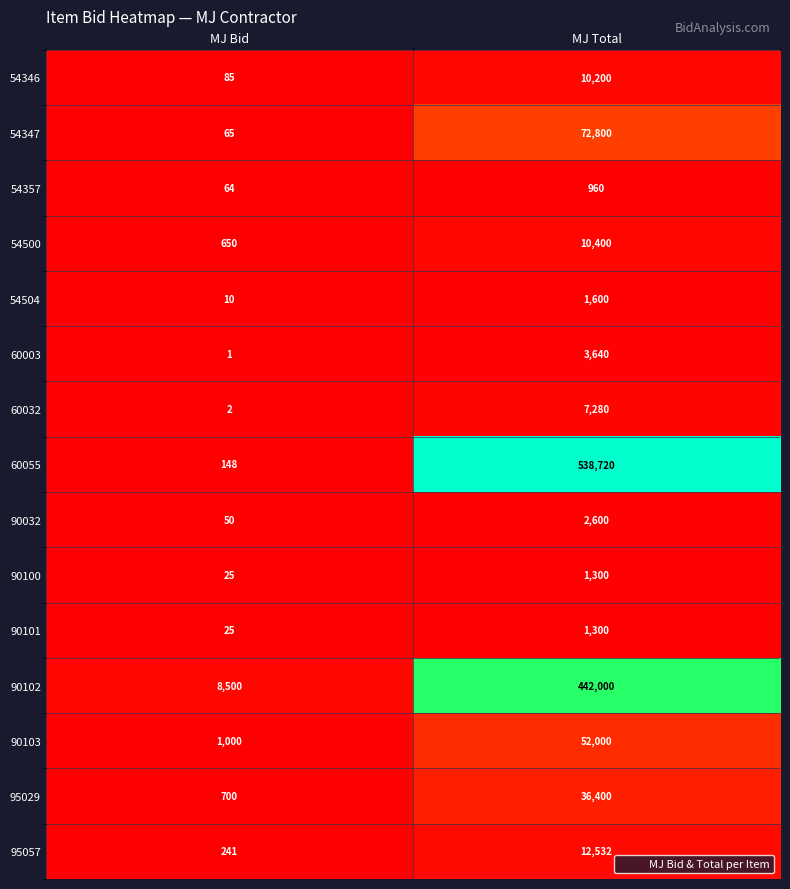

Which series changed the most between MJ Bid and MJ Total?

60055